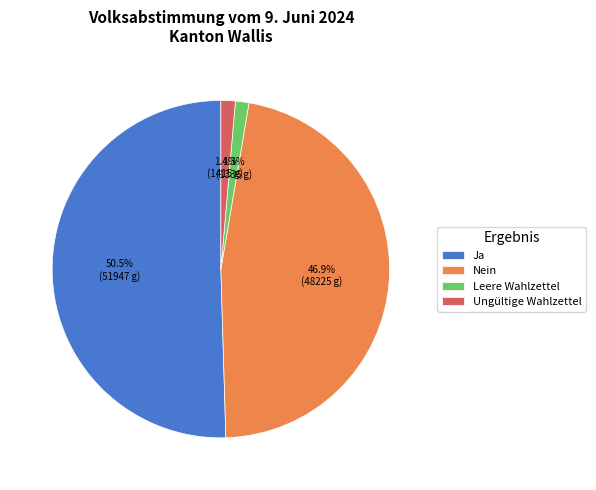

Which slice is the largest?

Ja